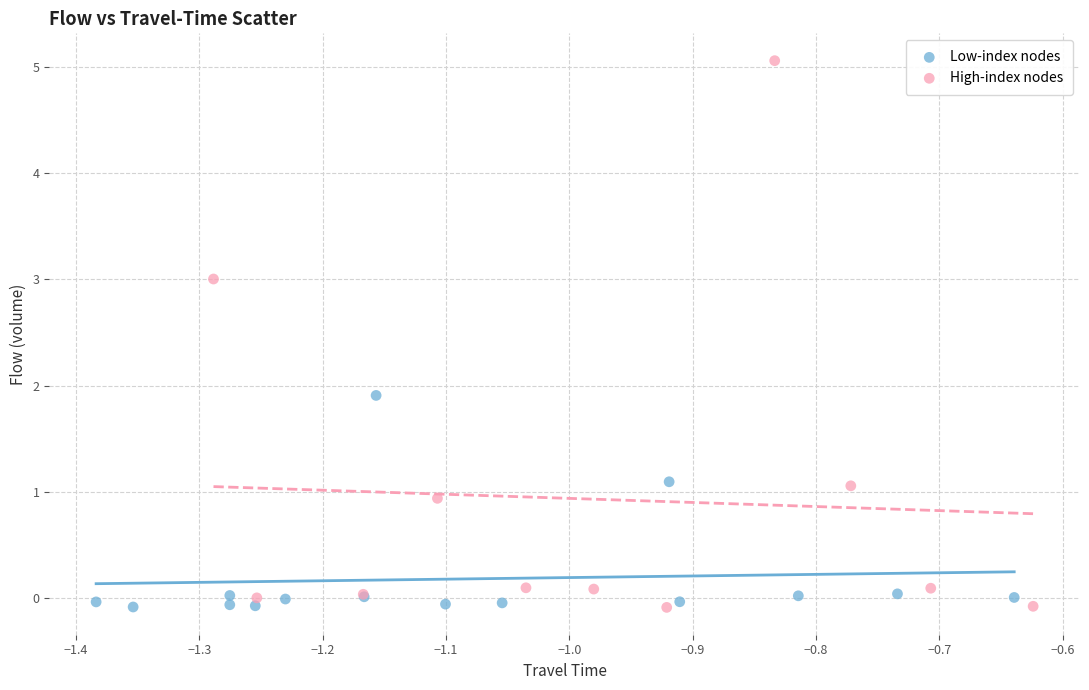

Which series has the largest Y range (max minus min)?

High-index nodes